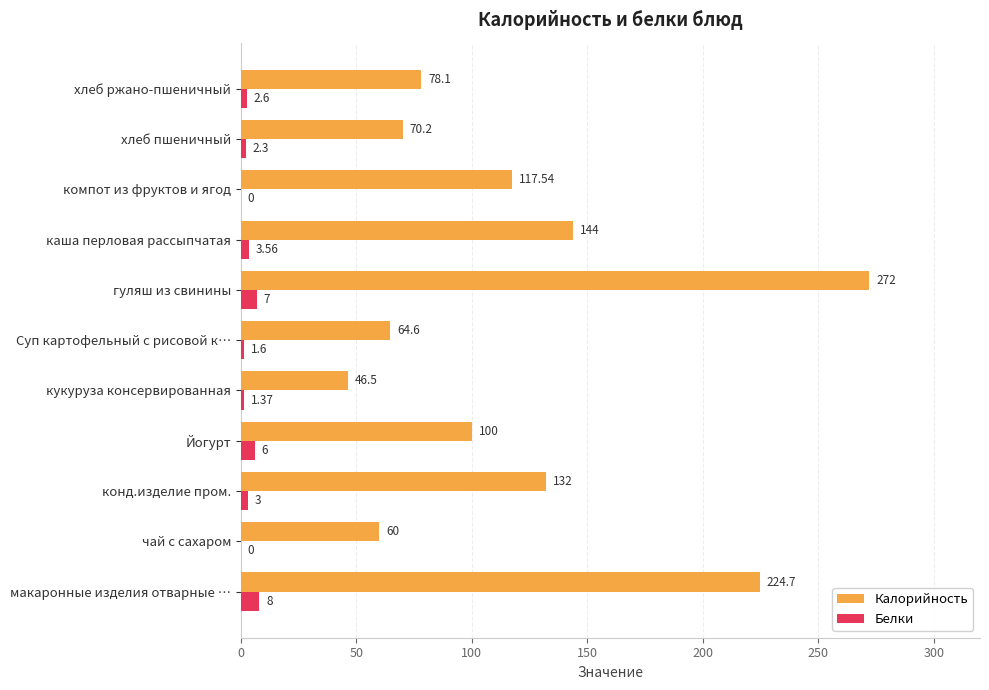

Which series changed the most between Йогурт and гуляш из свинины?

Калорийность